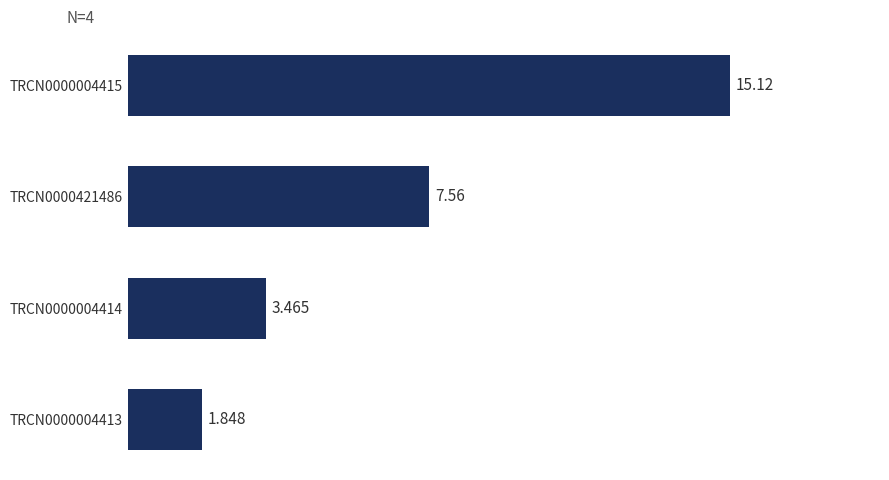

How many values exceed 7?

2